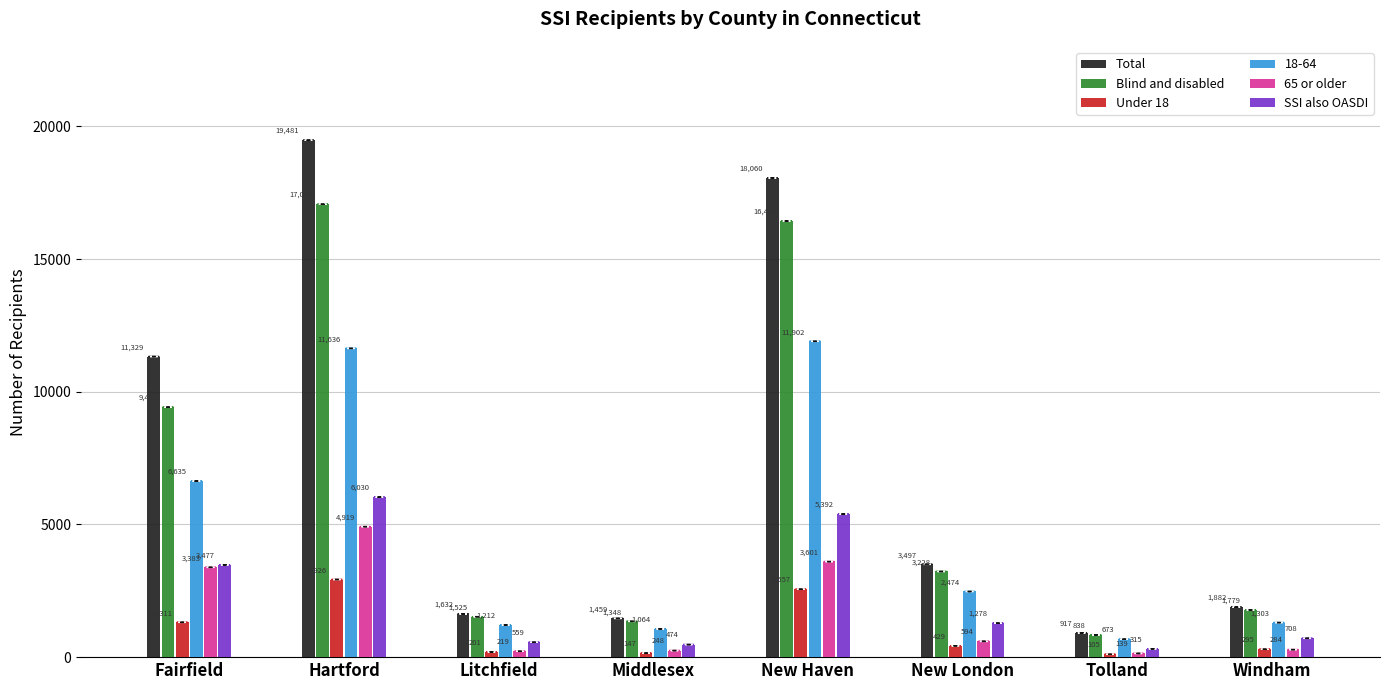

Is the value of Blind and disabled at Middlesex greater than the value of Under 18 at Hartford?

No